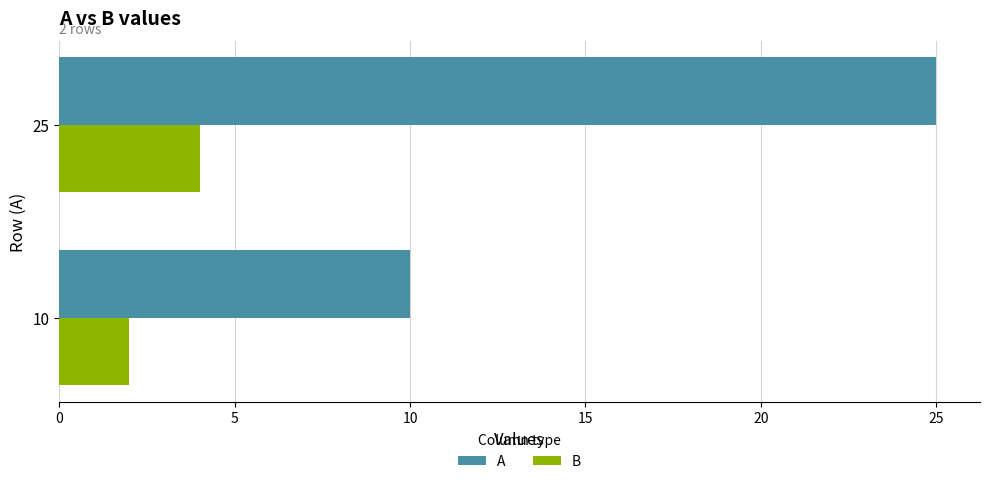

Between 10 and 25, which series saw the biggest shift?

A